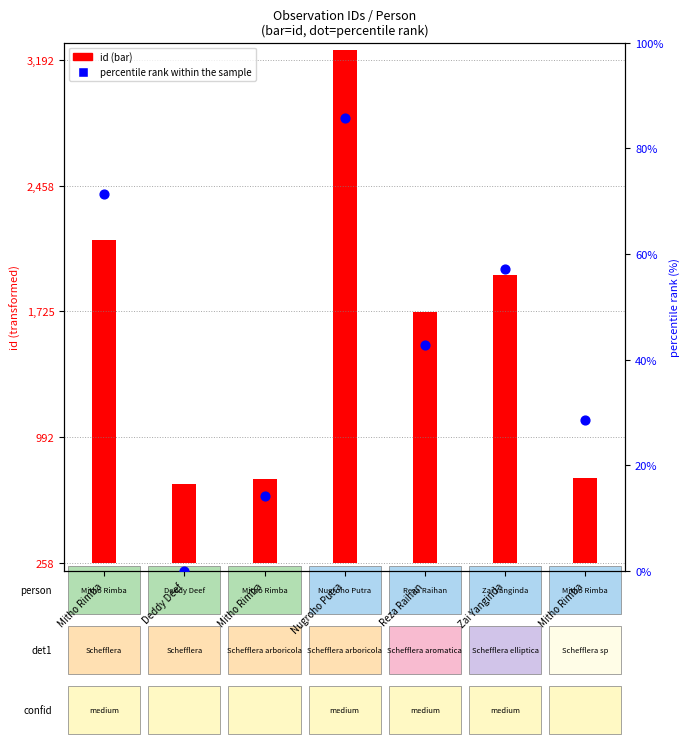

What is the change in value from Mitho Rimba to Zai Yanginda?

+42.9